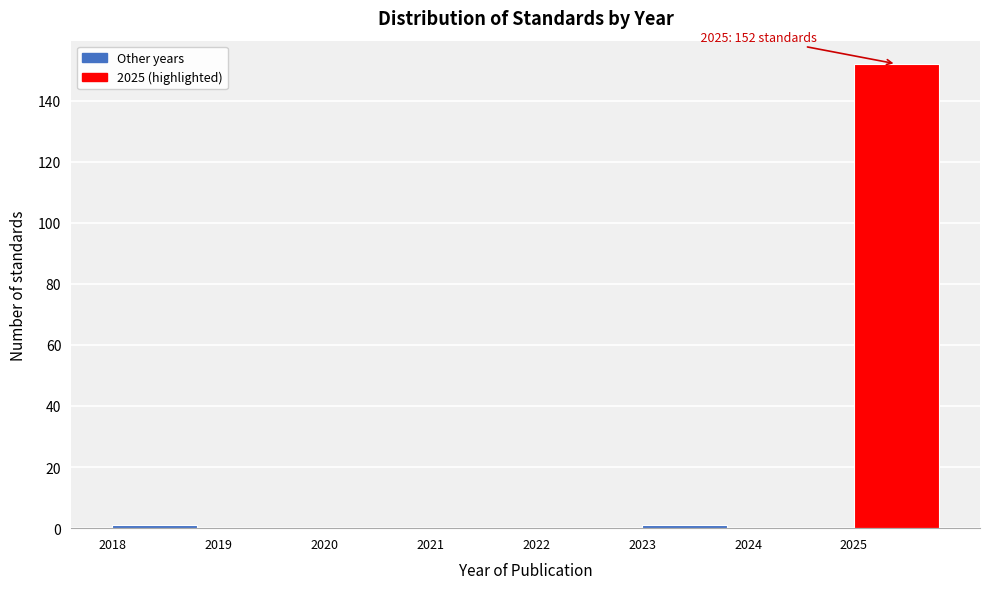

Over which range of the x-axis is the bar tallest?

2025 to 2026